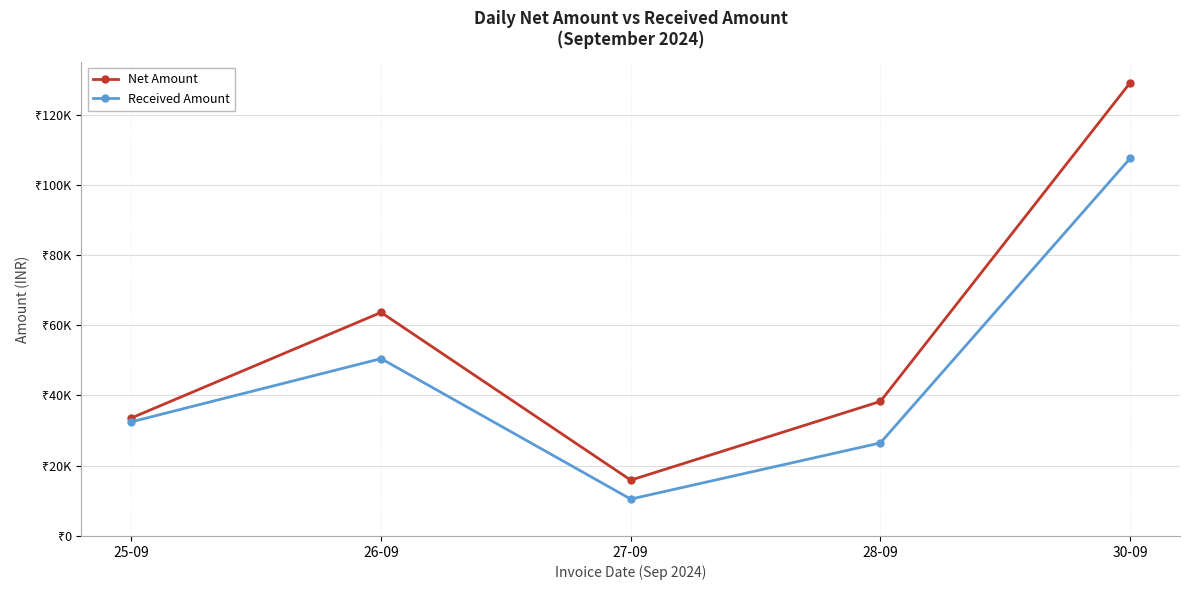

Does the chart display data point markers on the line(s)?

Yes